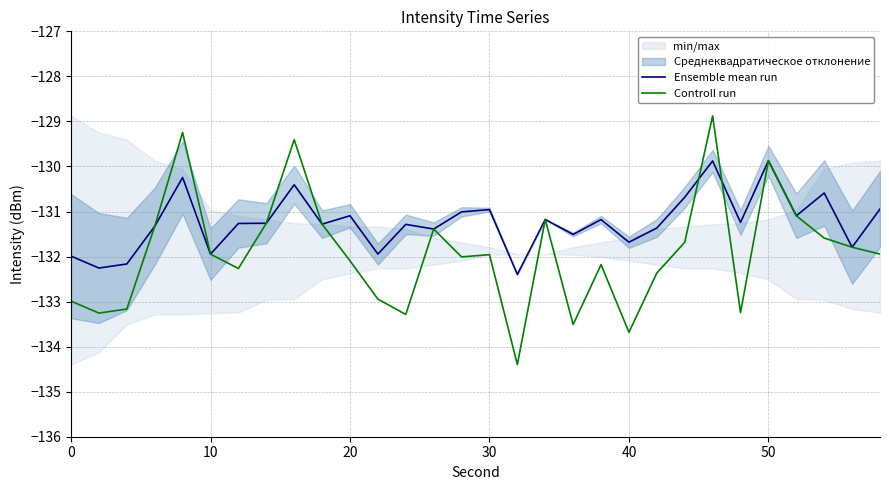

What is the approximate value of Ensemble mean run at 20?

-131.1